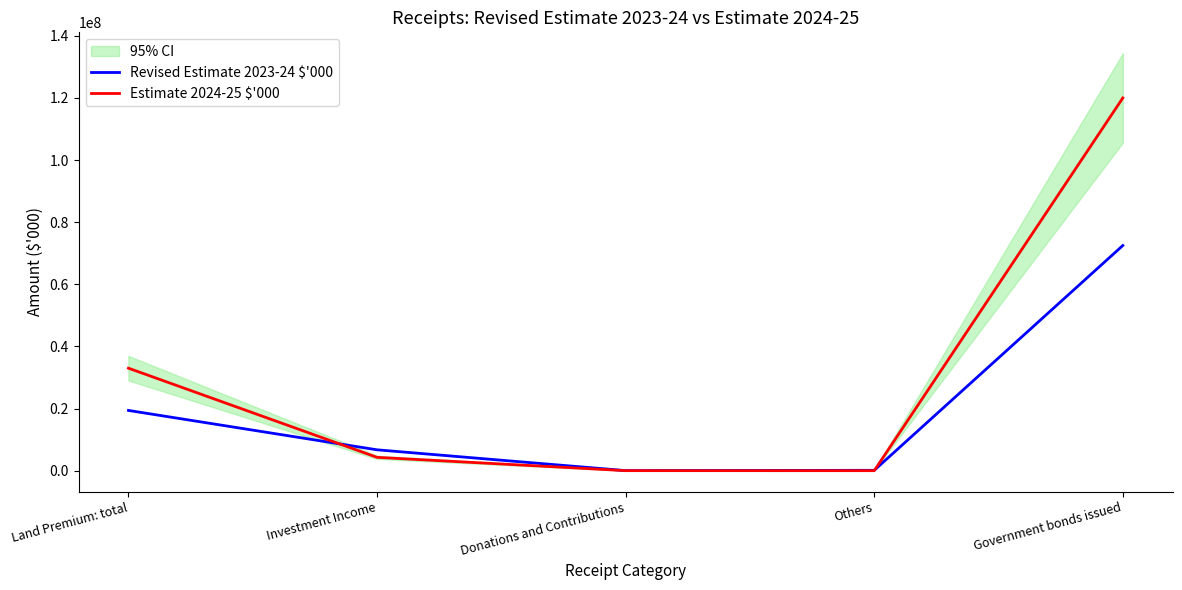

True or false: Revised Estimate 2023-24 $'000 and Estimate 2024-25 $'000 cross at least once.

True